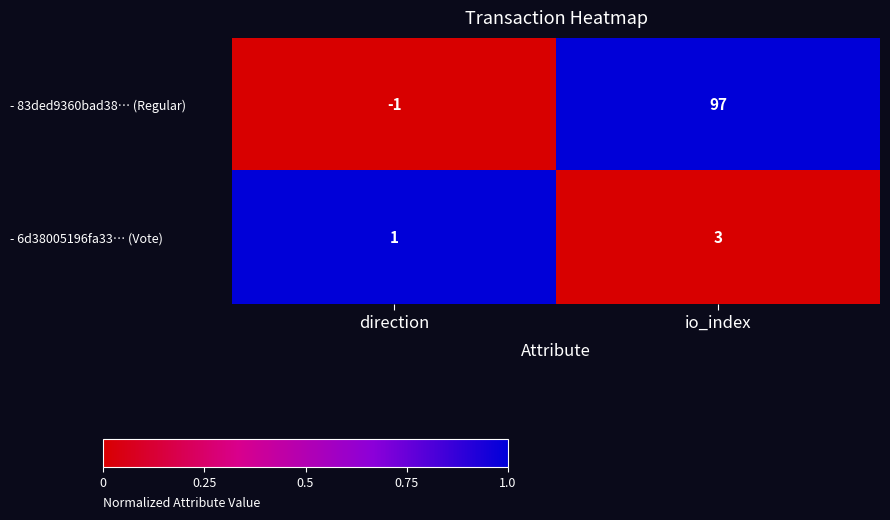

At which label does - 6d38005196fa33… (Vote) reach its peak?

io_index